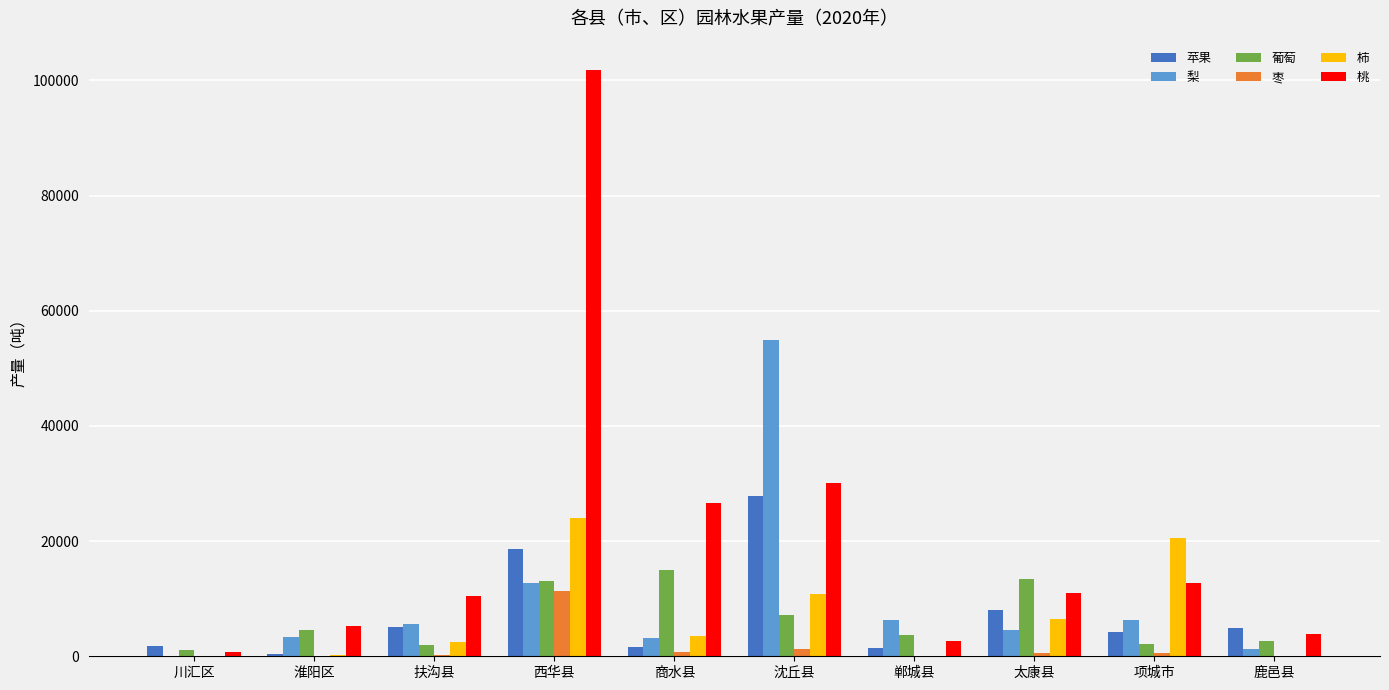

The value of 梨 at 项城市 is 6241.4. True or false?

True